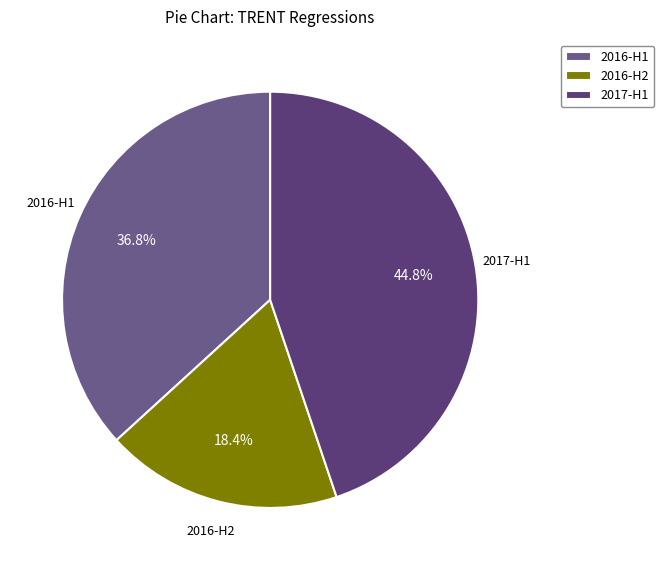

Does 2017-H1 represent more than half of the total?

No